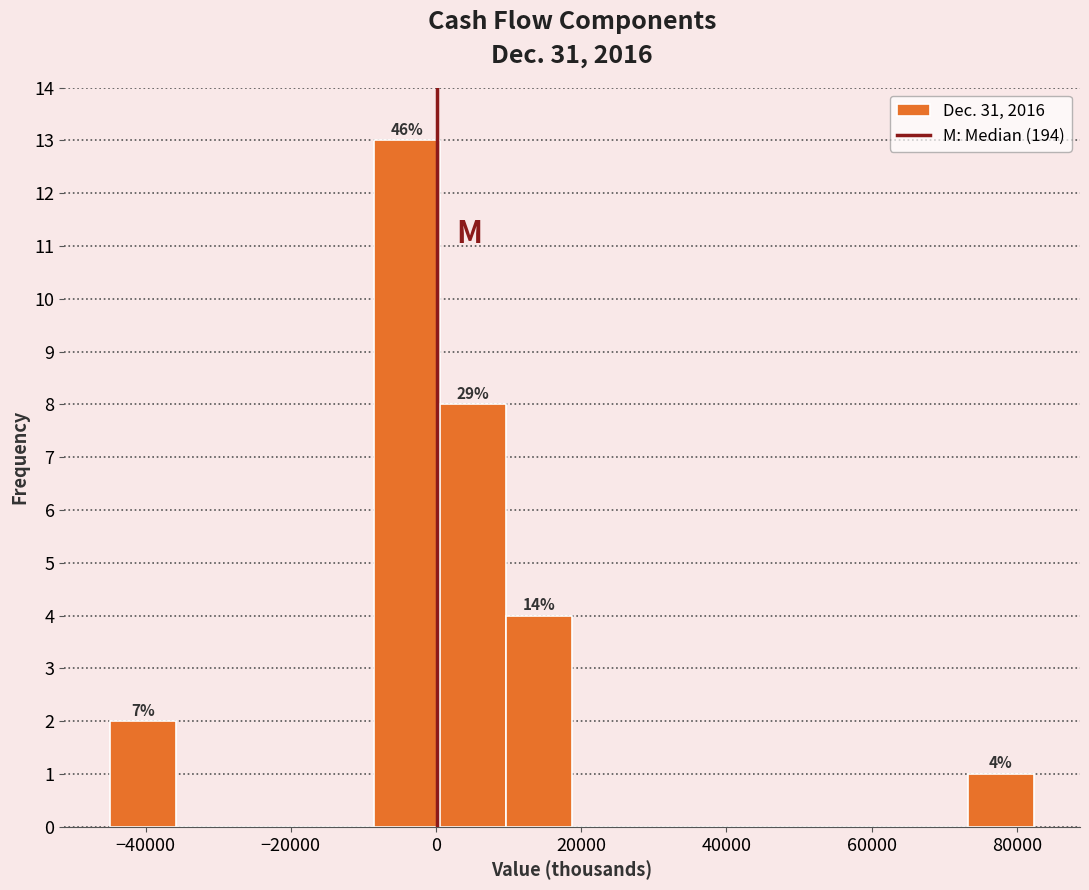

Which range on the x-axis has the tallest bar?

-8000 to 0